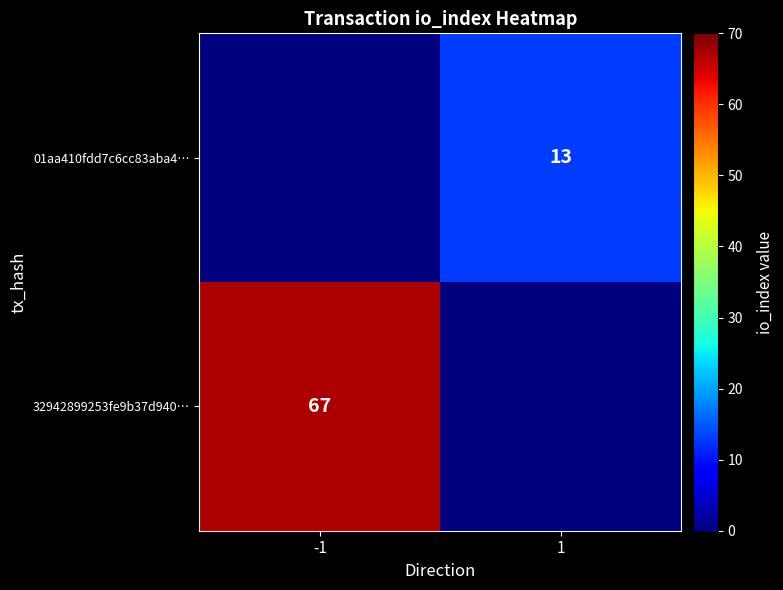

Which label corresponds to the largest value in the chart?

-1